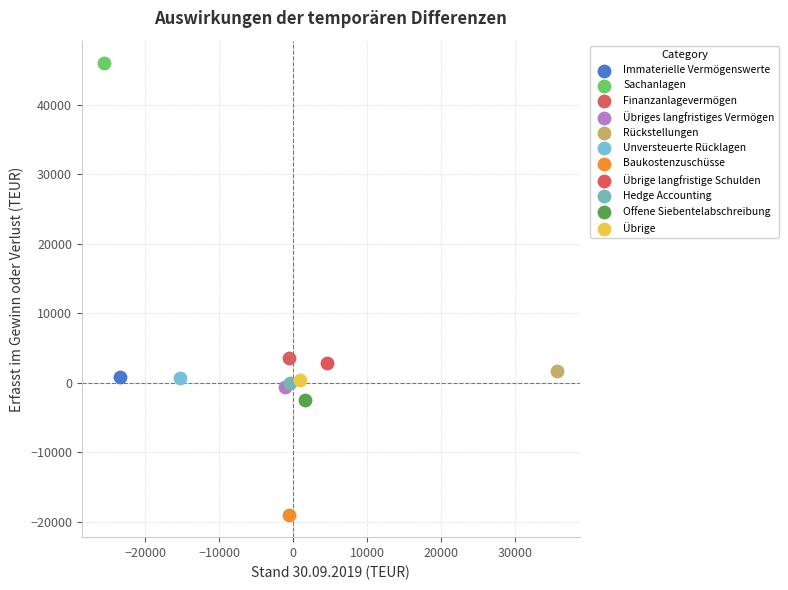

Which series reaches the minimum Y coordinate?

Baukostenzuschüsse